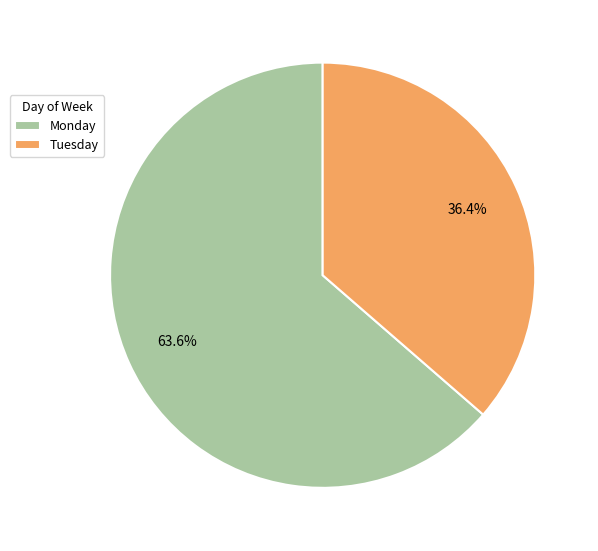

What is the total percentage of Tuesday and Monday?

100.0%